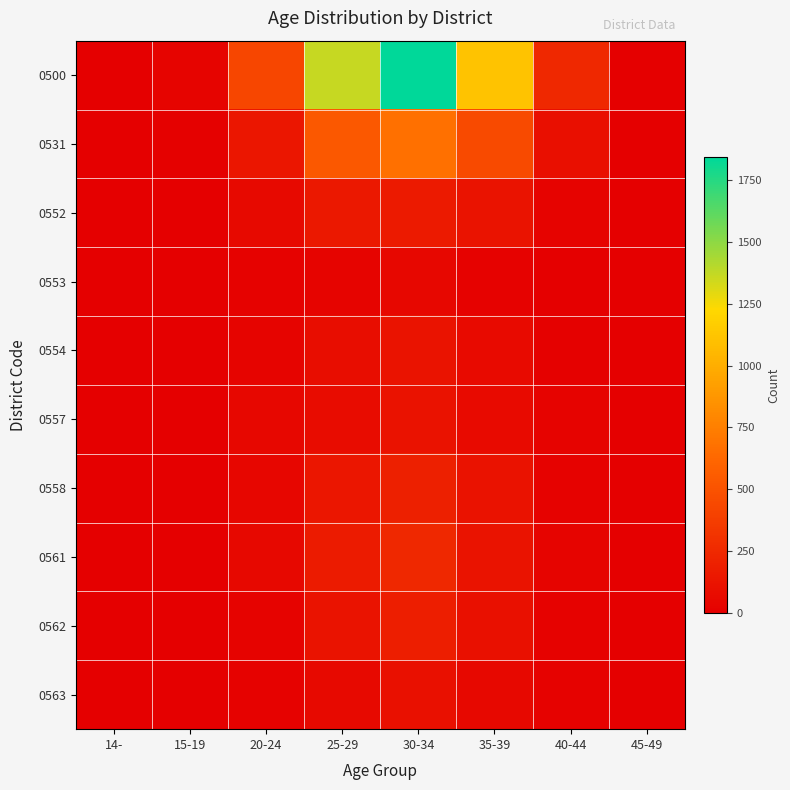

Between 30-34 and 40-44, which series saw the biggest shift?

0500